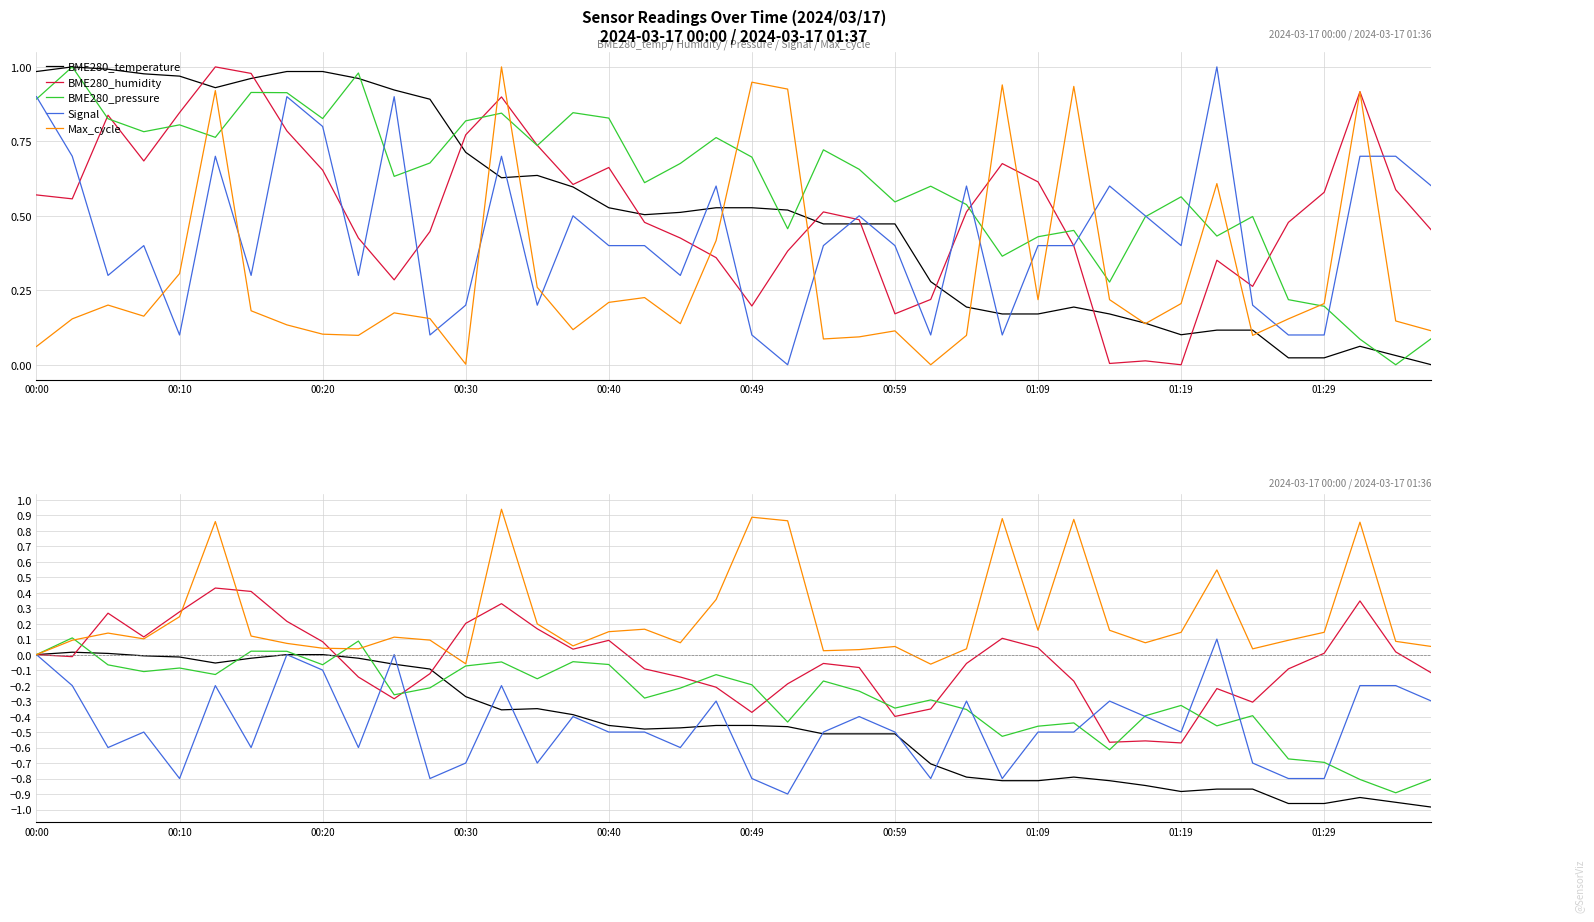

How many values in Signal are above zero?

1